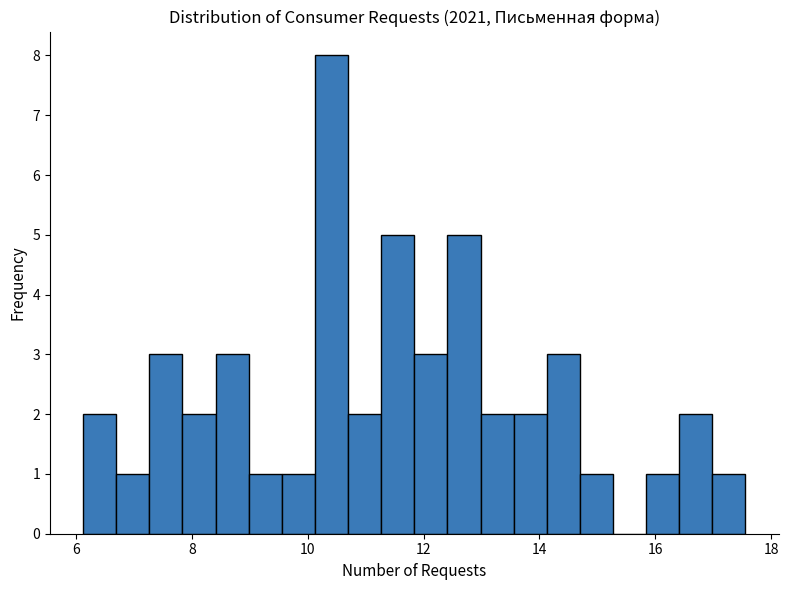

Read against the x-axis, roughly where is the centre of the tallest bar?

10.4